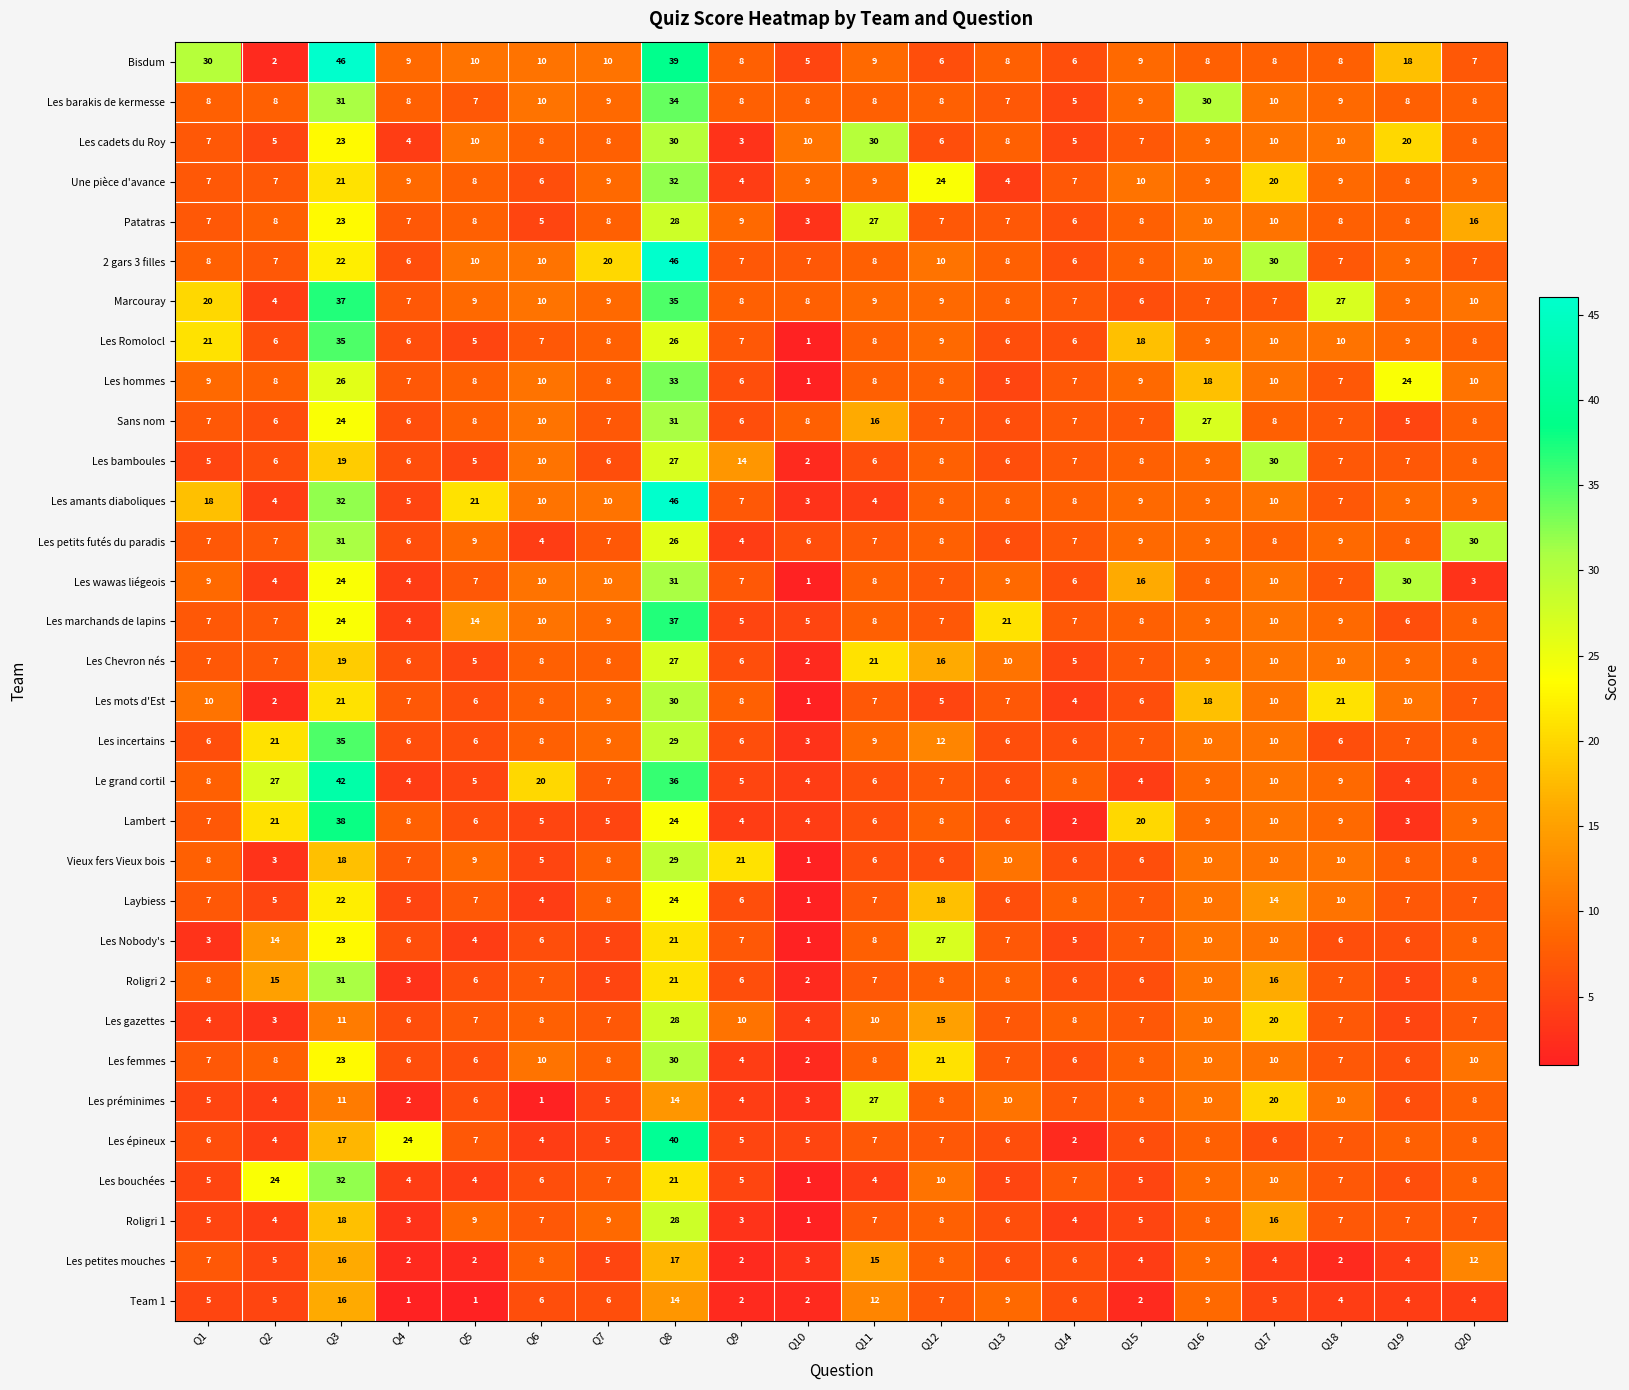

The value of Le grand cortil at Q19 is 4. True or false?

True